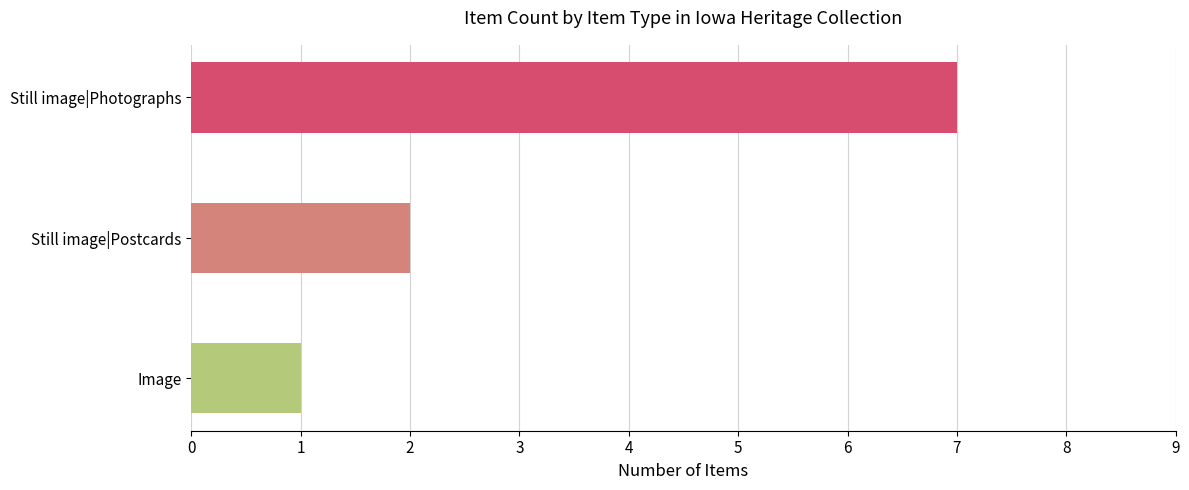

Rank the categories by value from lowest to highest.

Image, Still image|Postcards, Still image|Photographs